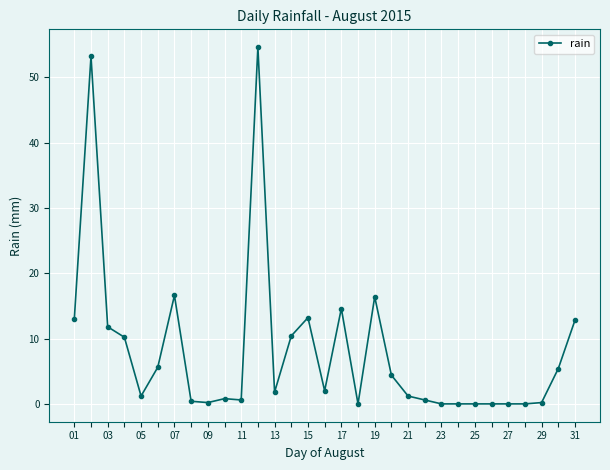

What is the sum of all values?

251.2